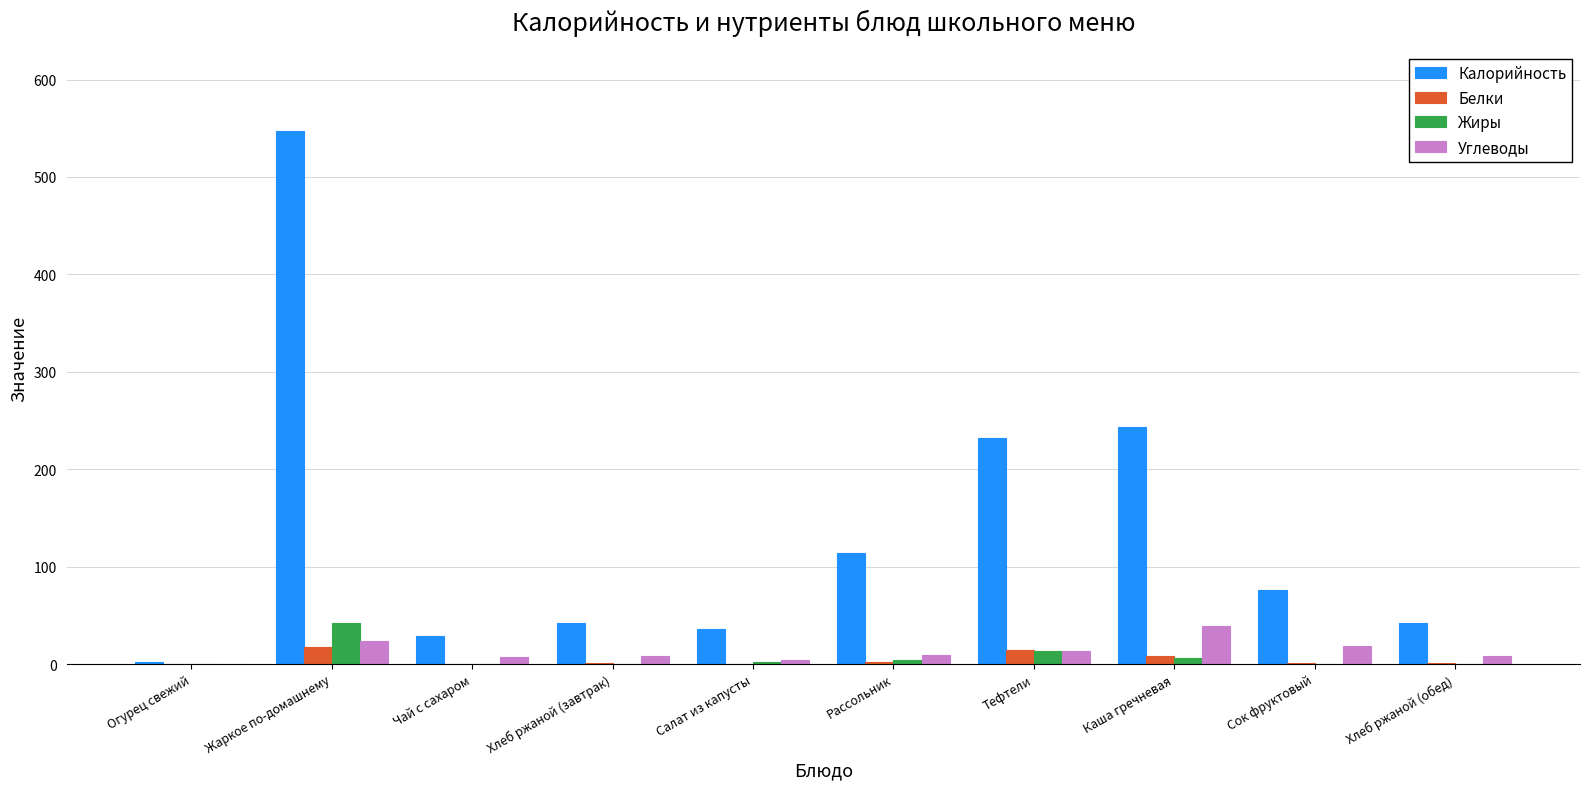

What is the highest value of the Жиры series?

42.1